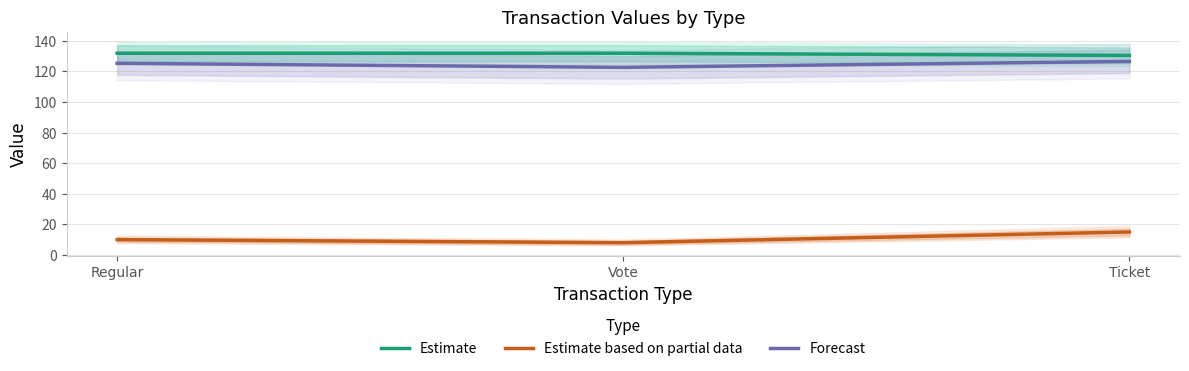

Reading left to right, what are all the values shown in this chart?

Estimate: 131.9	131.9	130.5
Estimate based on partial data: 10.0	8.0	15.0
Forecast: 125.3	122.7	126.6